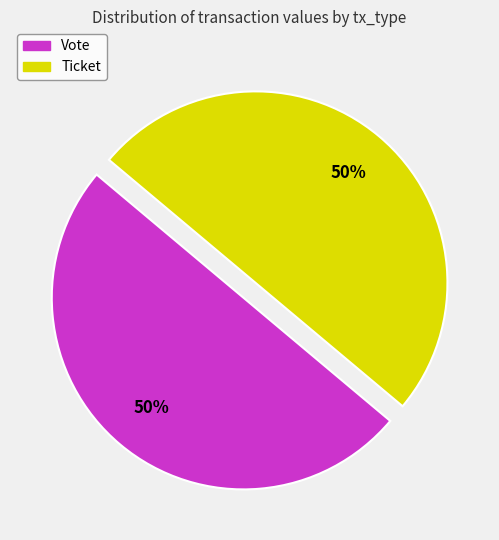

How many segments does this pie chart have?

2